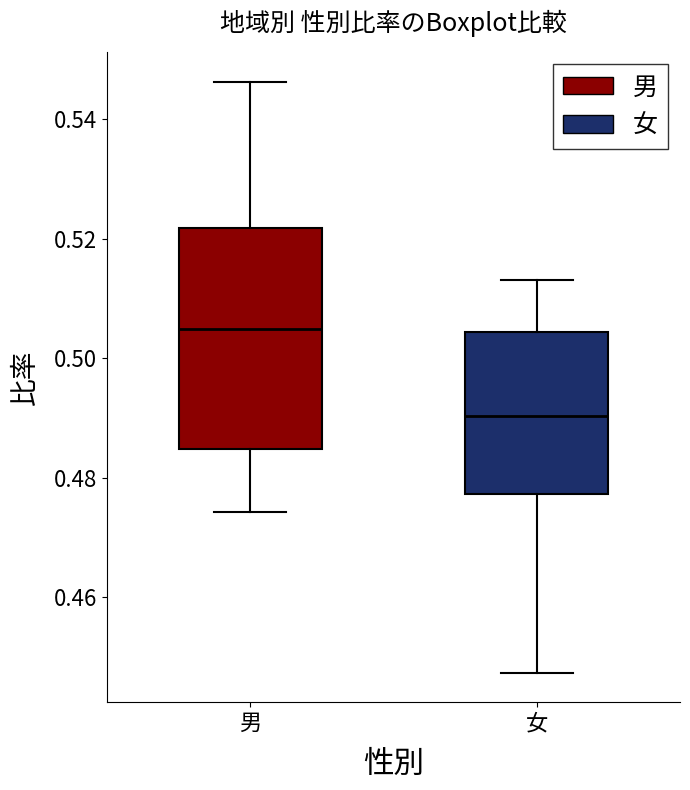

Which box is the tallest, from its lower edge to its upper edge?

男